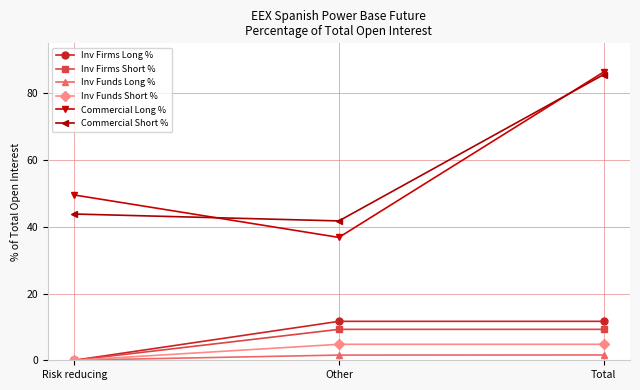

How many data points in Commercial Short % are above 43?

2